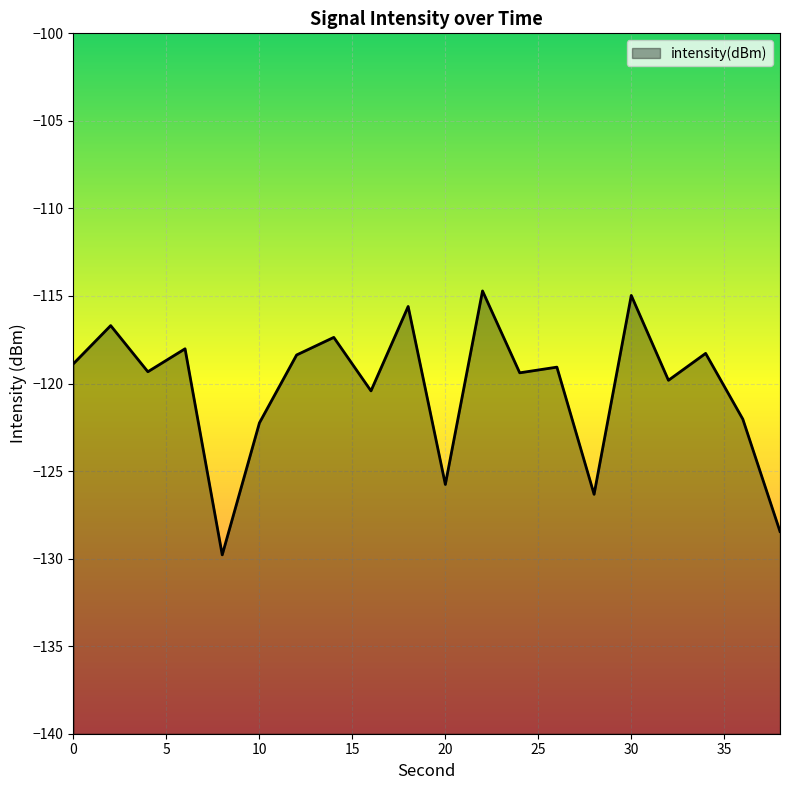

What is the difference between the maximum and second lowest values?

13.7